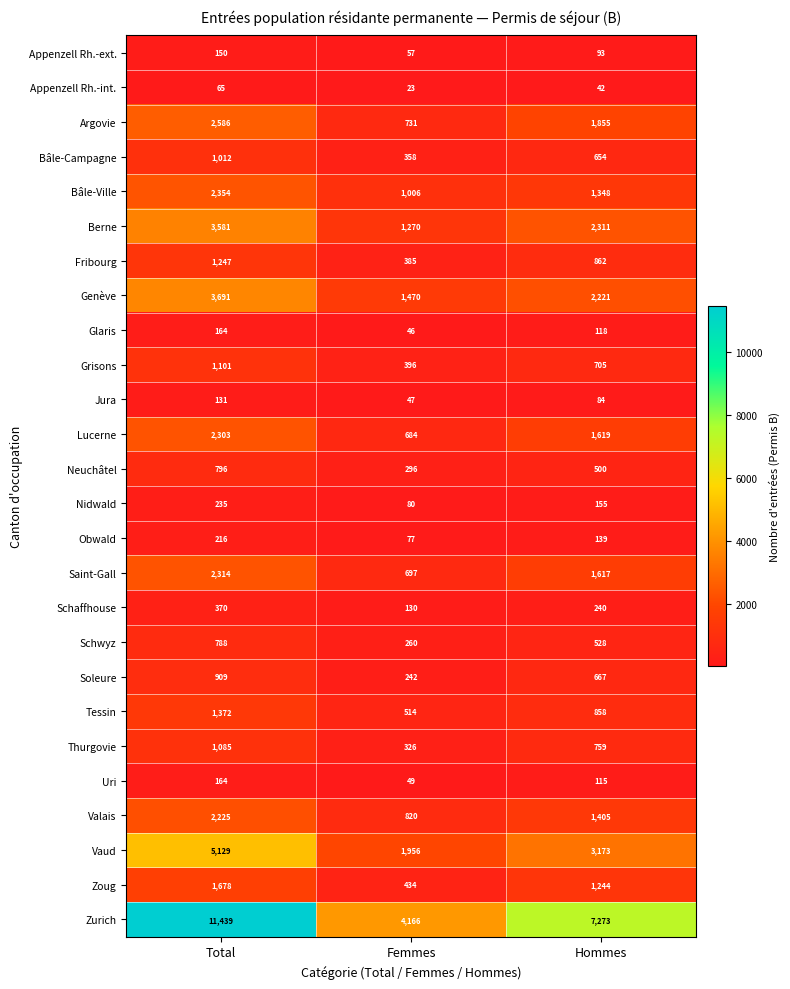

Which label corresponds to the smallest value in the chart?

Femmes